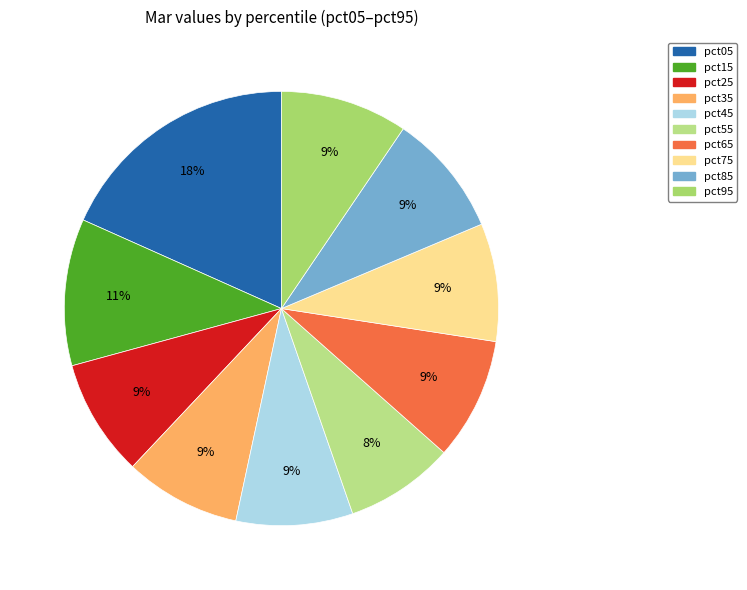

Count the number of slices in the pie.

10